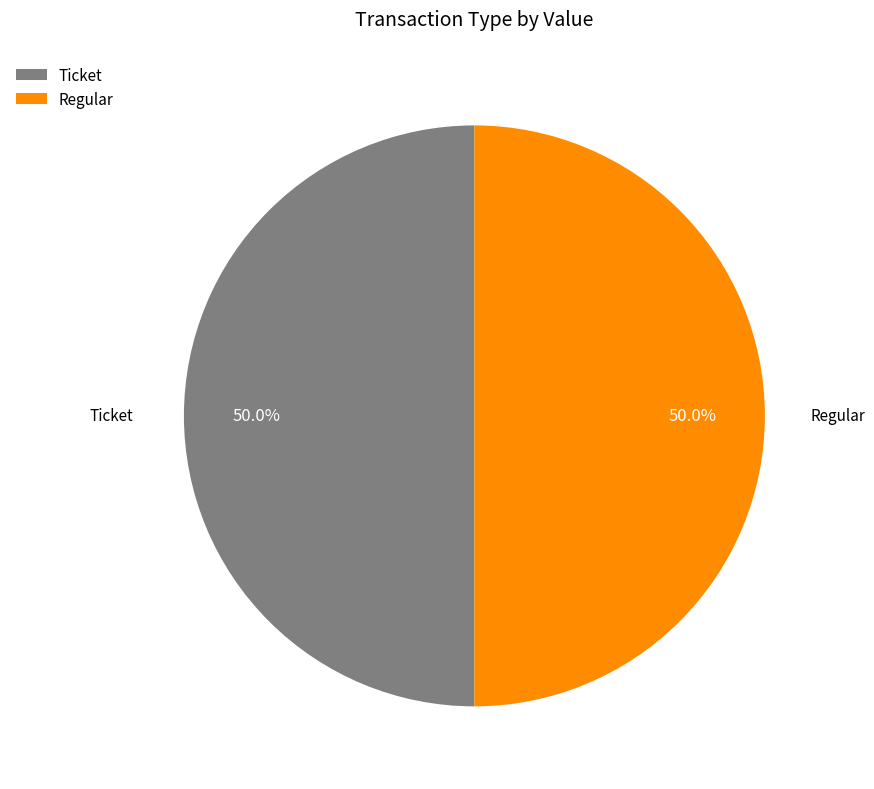

What percentage is the Regular slice, to the nearest percent?

50%